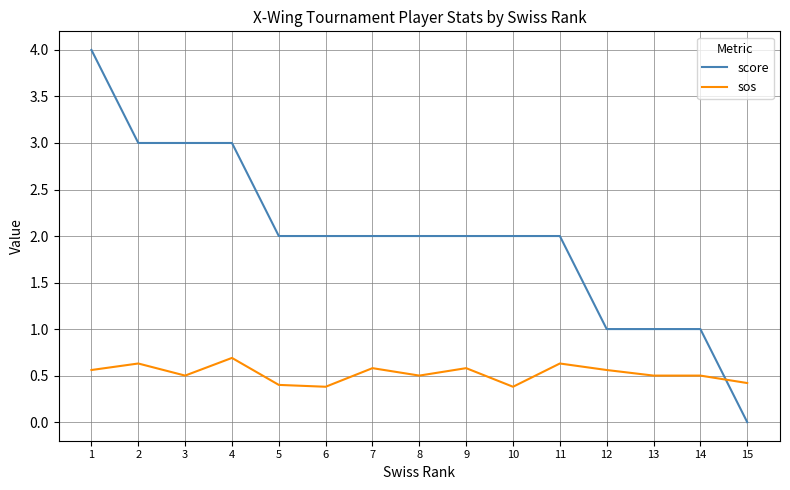

What value does the score series have at 8?

2.0